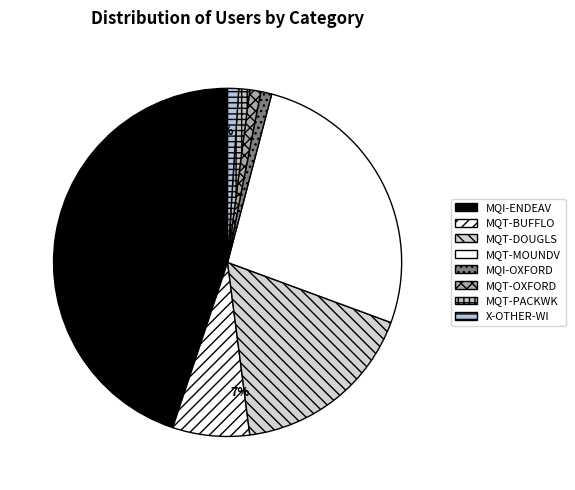

To the nearest percent, what is the difference between the X-OTHER-WI and MQT-MOUNDV slice percentages?

26%